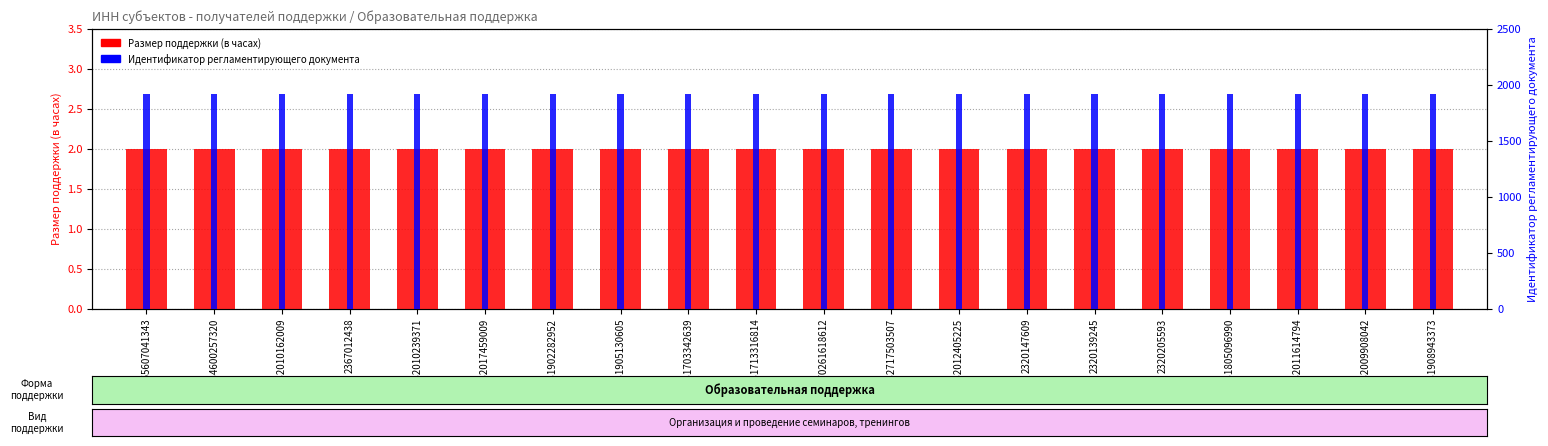

Which series has the largest total across all categories?

Идентификатор регламентирующего документа